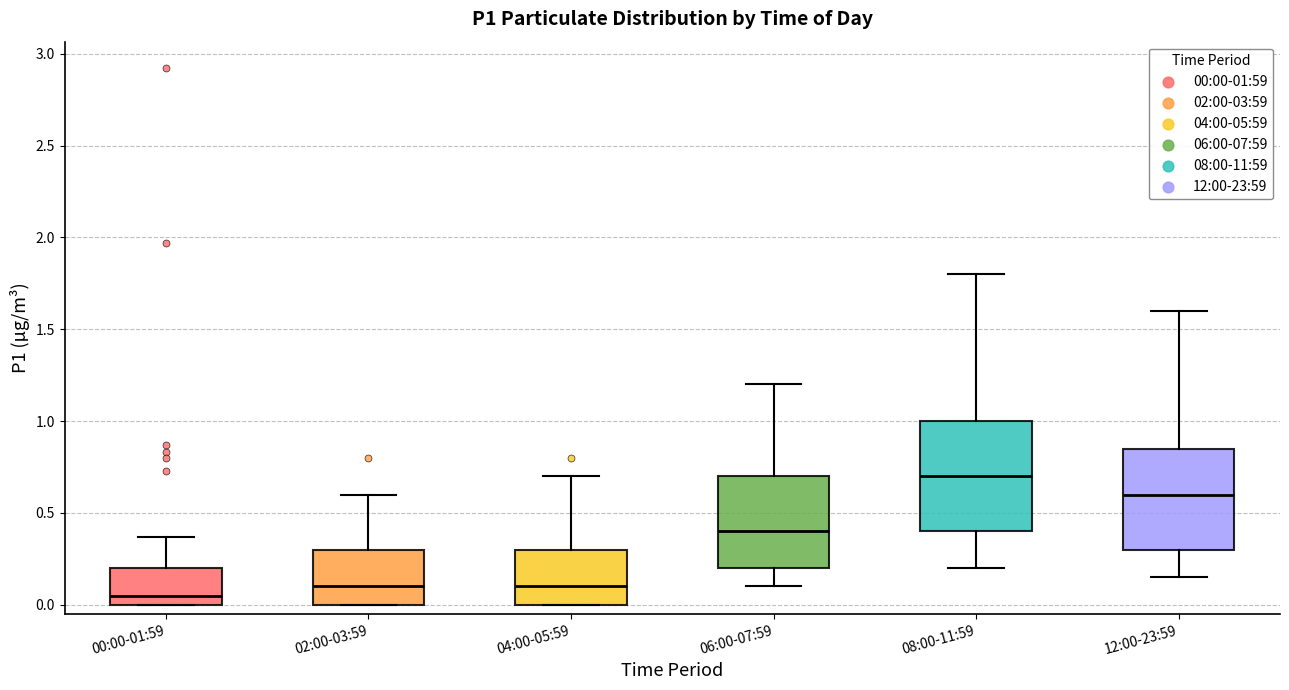

Which box's median line is the highest?

08:00-11:59